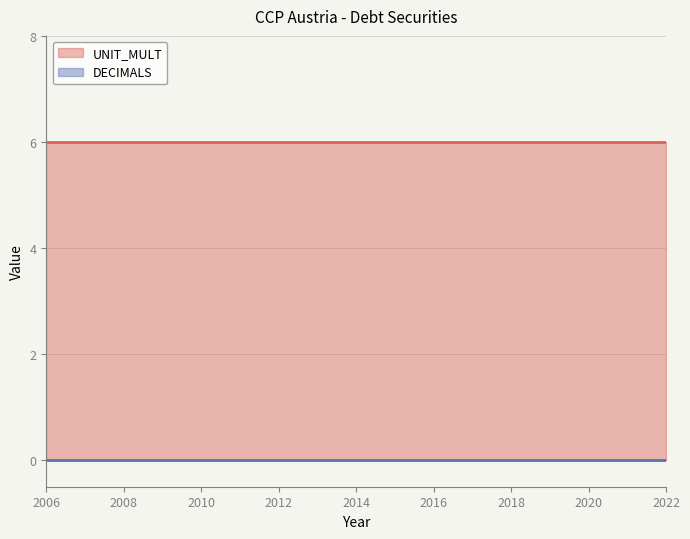

True or false: DECIMALS and UNIT_MULT intersect in this chart.

False